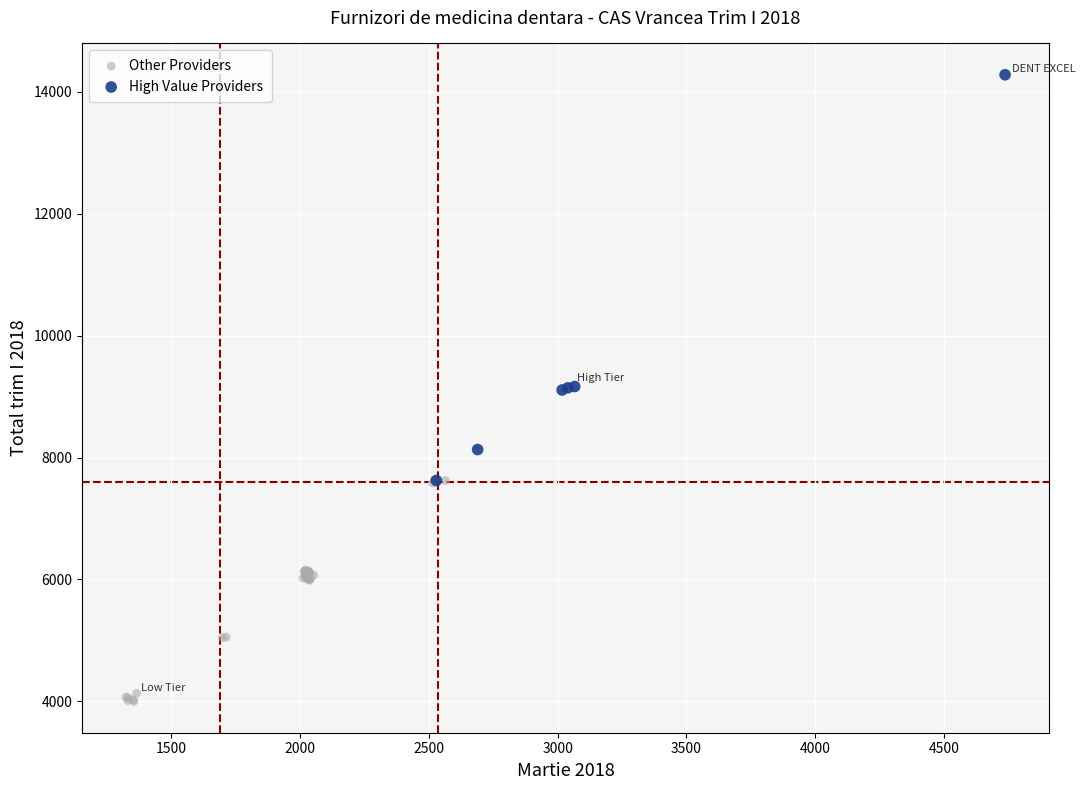

Which series reaches the maximum Y coordinate?

High Value Providers